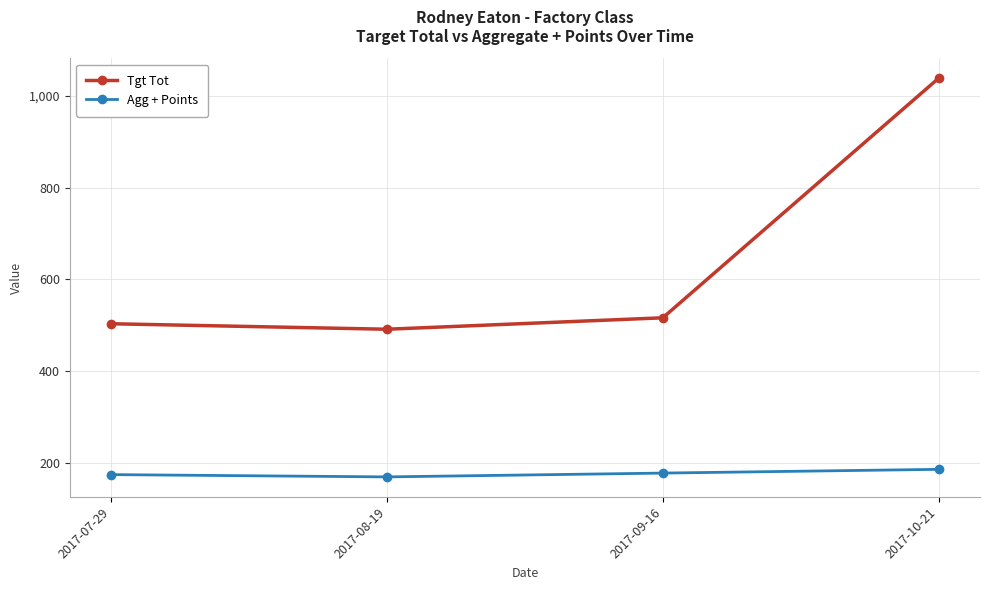

What is the average value of the Agg + Points series?

176.1